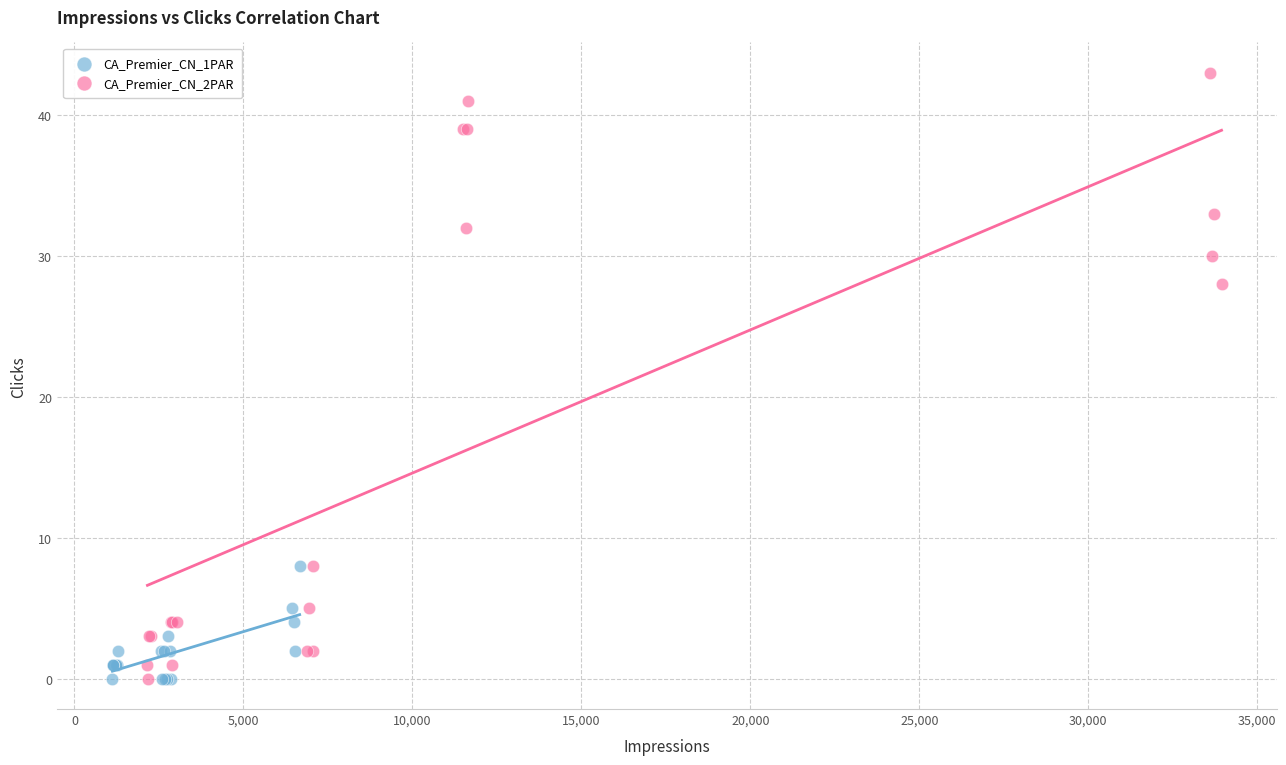

Which series contains the highest Y value?

CA_Premier_CN_2PAR